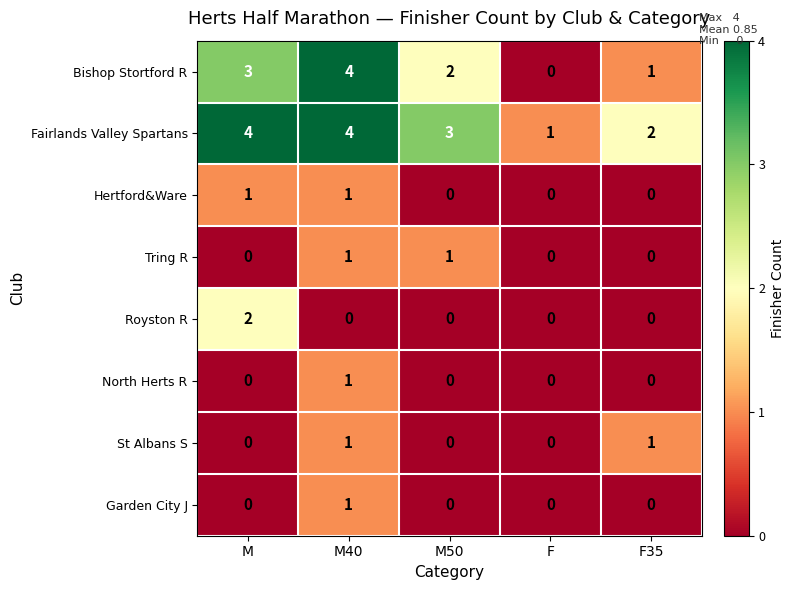

Is it true that Garden City J equals 0 at F35?

True